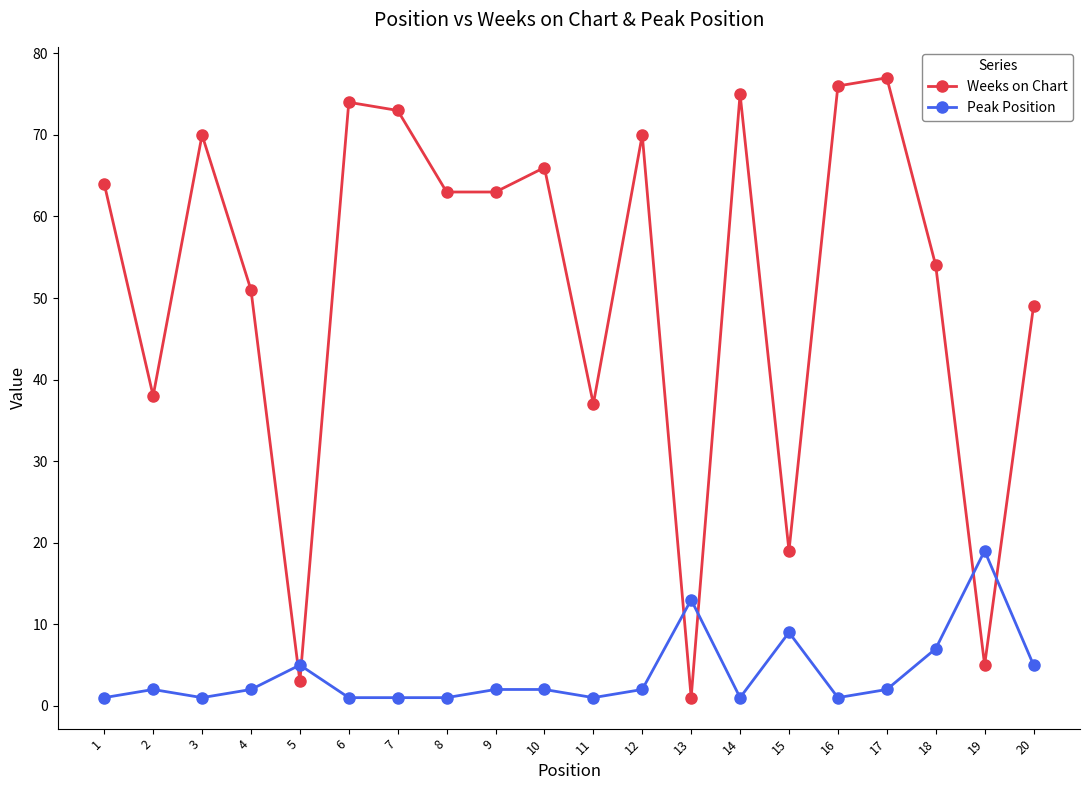

The value of Peak Position at 11 is 1. True or false?

True